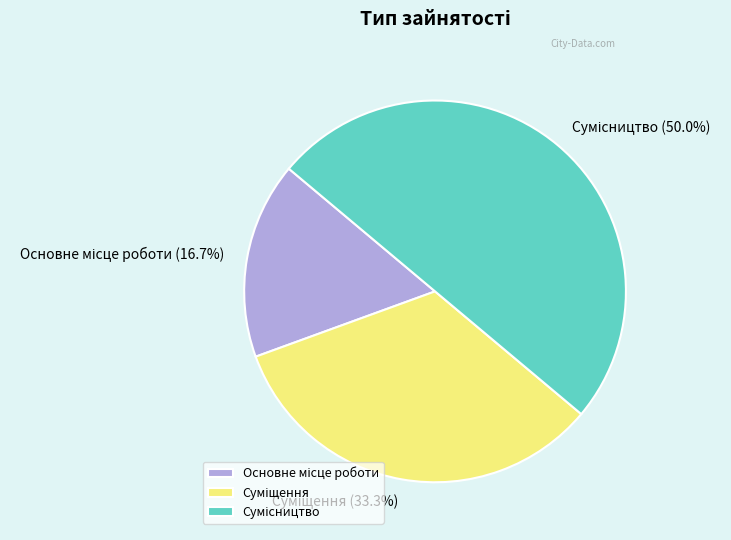

How many segments does this pie chart have?

3